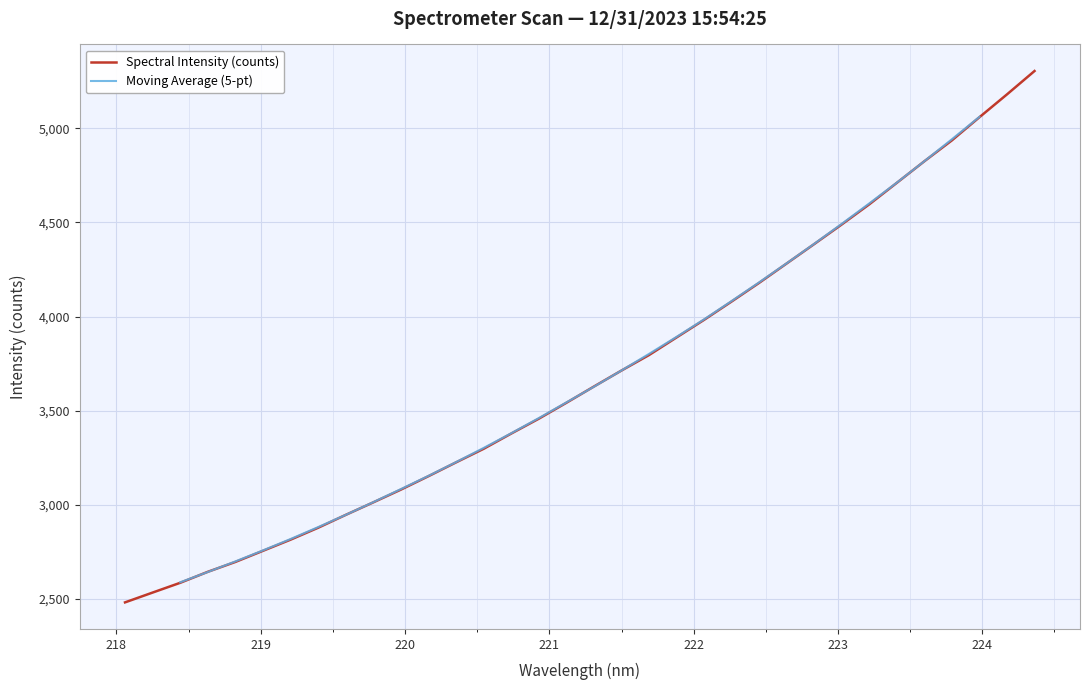

What is the sum of the values at 222.263 and 219.0156?

6835.4